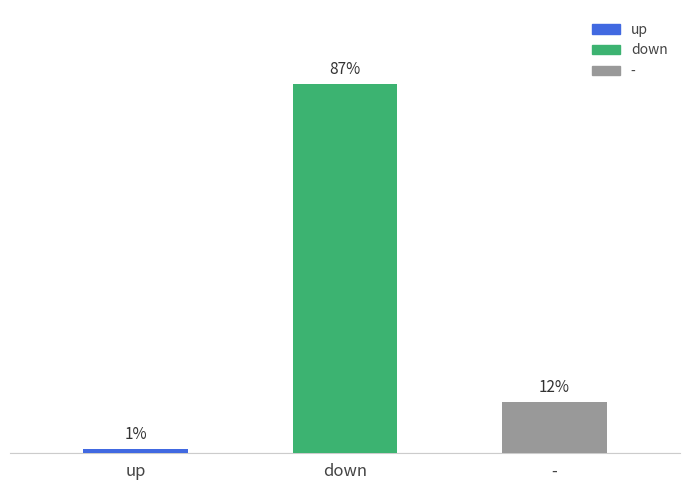

Is it true that the value at - is 3?

False